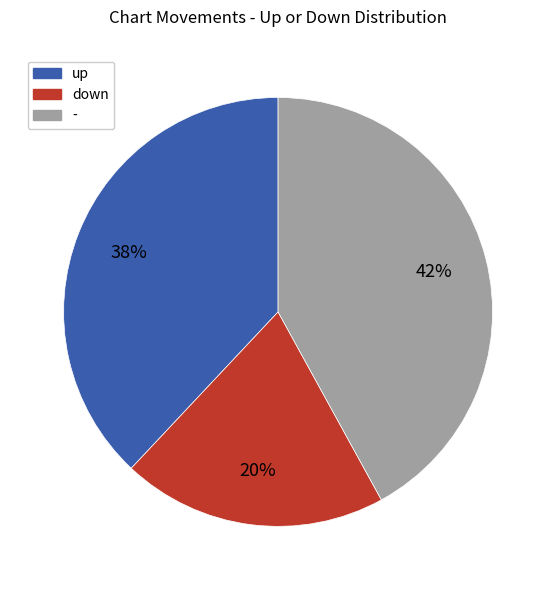

Rank the categories by value from highest to lowest.

-, up, down